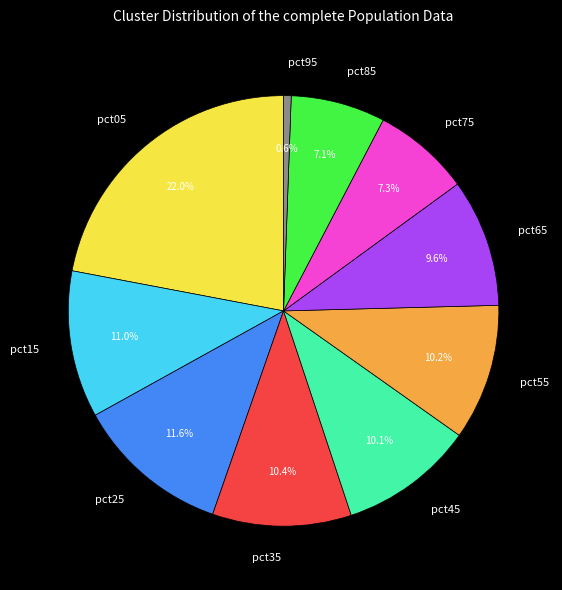

To the nearest percent, what is the average slice percentage?

10%